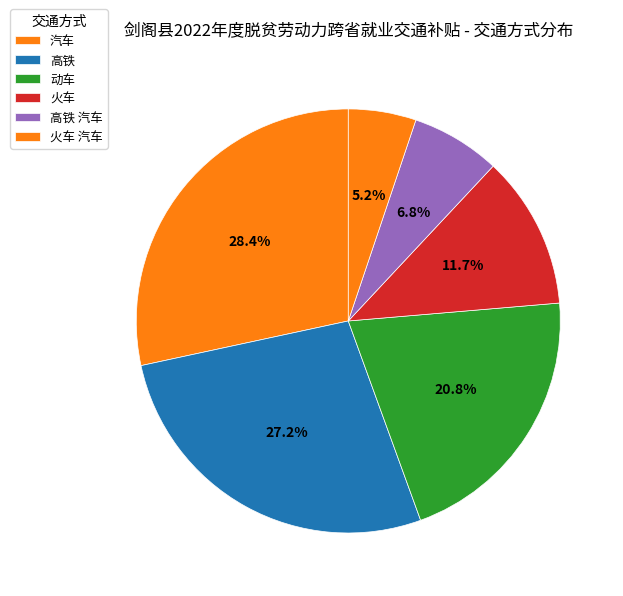

How many segments does this pie chart have?

6